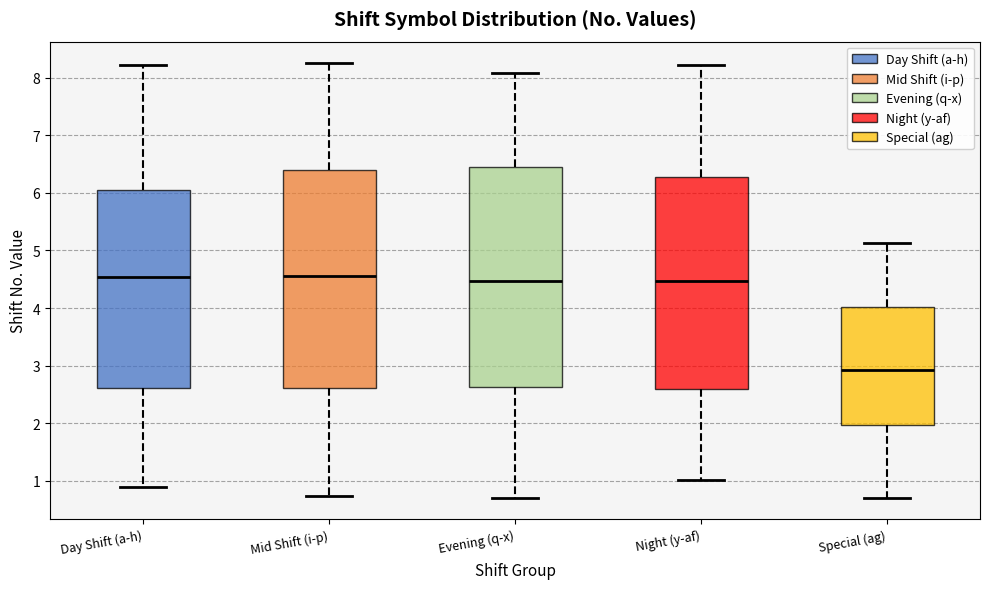

Reading left to right, read every box against the y-axis: the position of its median line, the range the box covers, and the ends of its whiskers. The values are not printed on the chart, so give them approximately, as read against the axis.

Day Shift (a-h): median 4.5, box 2.6 to 6.1, whiskers 0.9 to 8.2
Mid Shift (i-p): median 4.6, box 2.6 to 6.4, whiskers 0.7 to 8.3
Evening (q-x): median 4.5, box 2.6 to 6.4, whiskers 0.7 to 8.1
Night (y-af): median 4.5, box 2.6 to 6.3, whiskers 1.0 to 8.2
Special (ag): median 2.9, box 2.0 to 4.0, whiskers 0.7 to 5.1